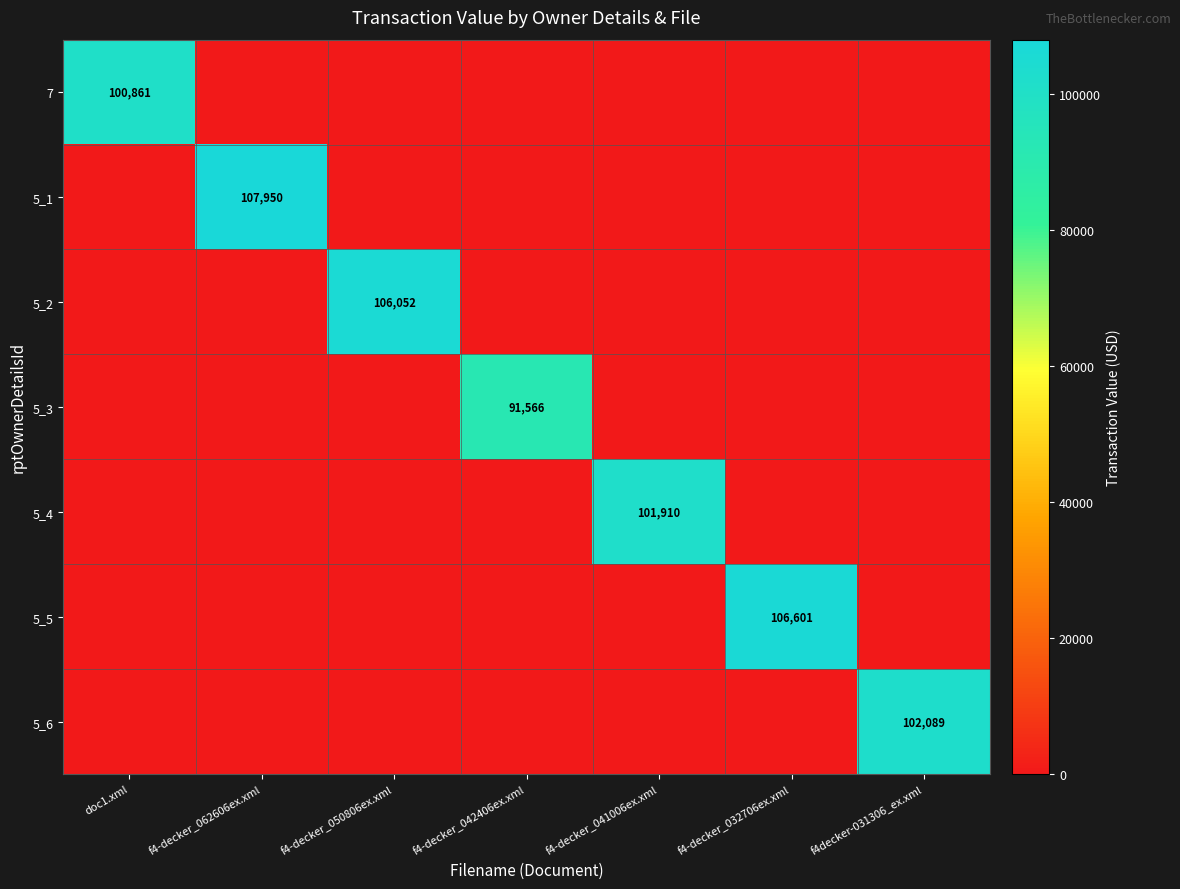

How many distinct data groups are displayed?

7